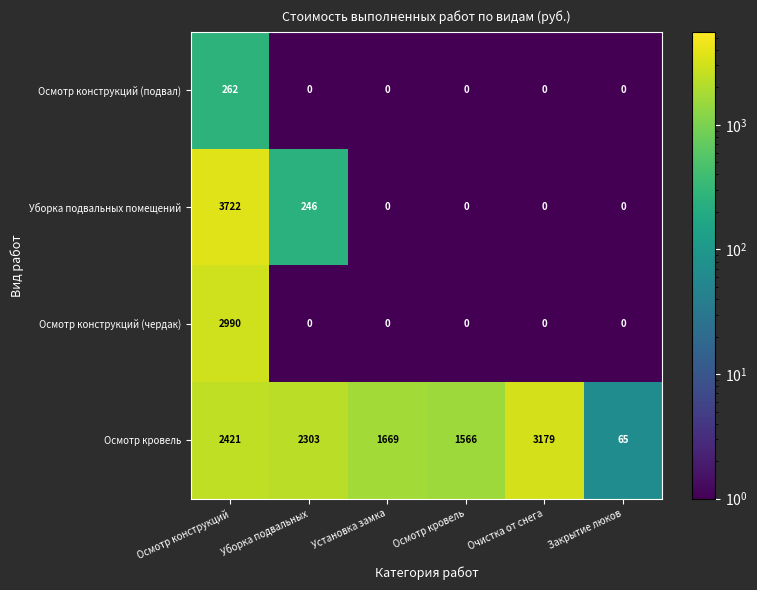

List the labels in order of Осмотр кровель value, largest first.

Очистка от снега, Осмотр конструкций, Уборка подвальных, Установка замка, Осмотр кровель, Закрытие люков